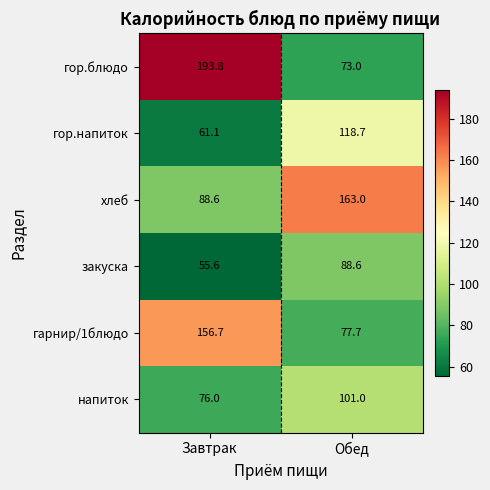

What is the approximate value of гор.напиток at Обед?

118.7